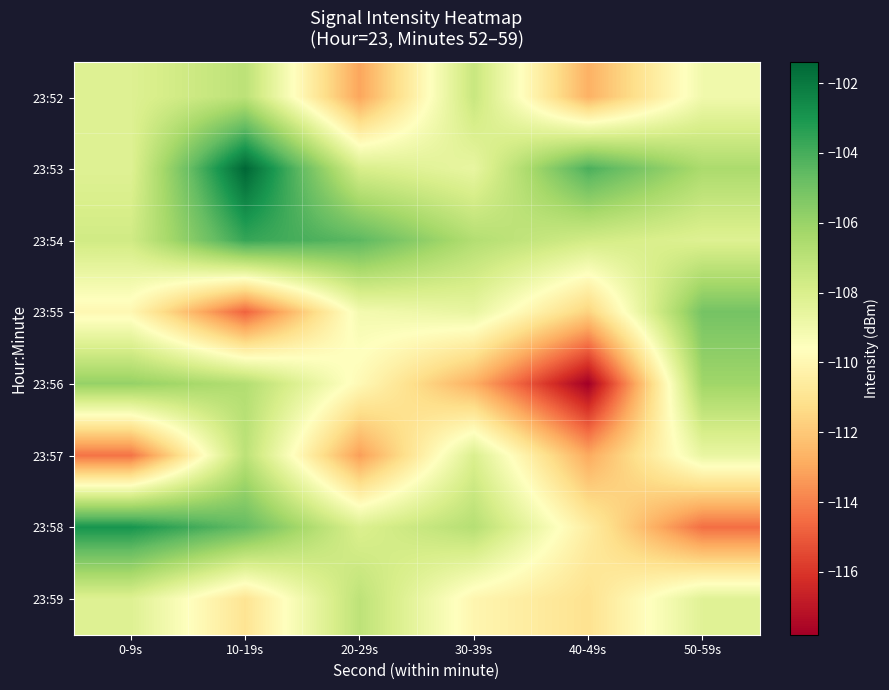

At which category is the sum across all series the highest?

10-19s